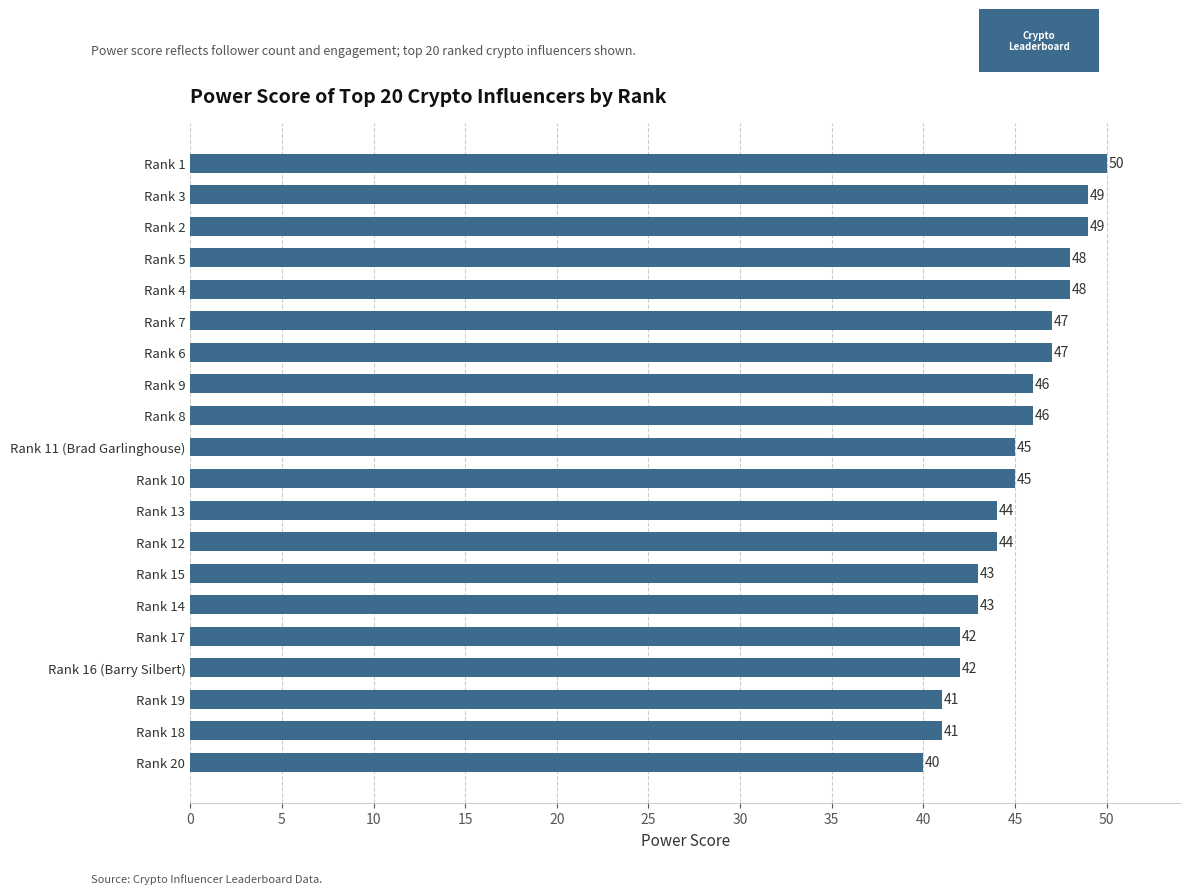

What is the change in value from Rank 11 (Brad Garlinghouse) to Rank 9?

+1